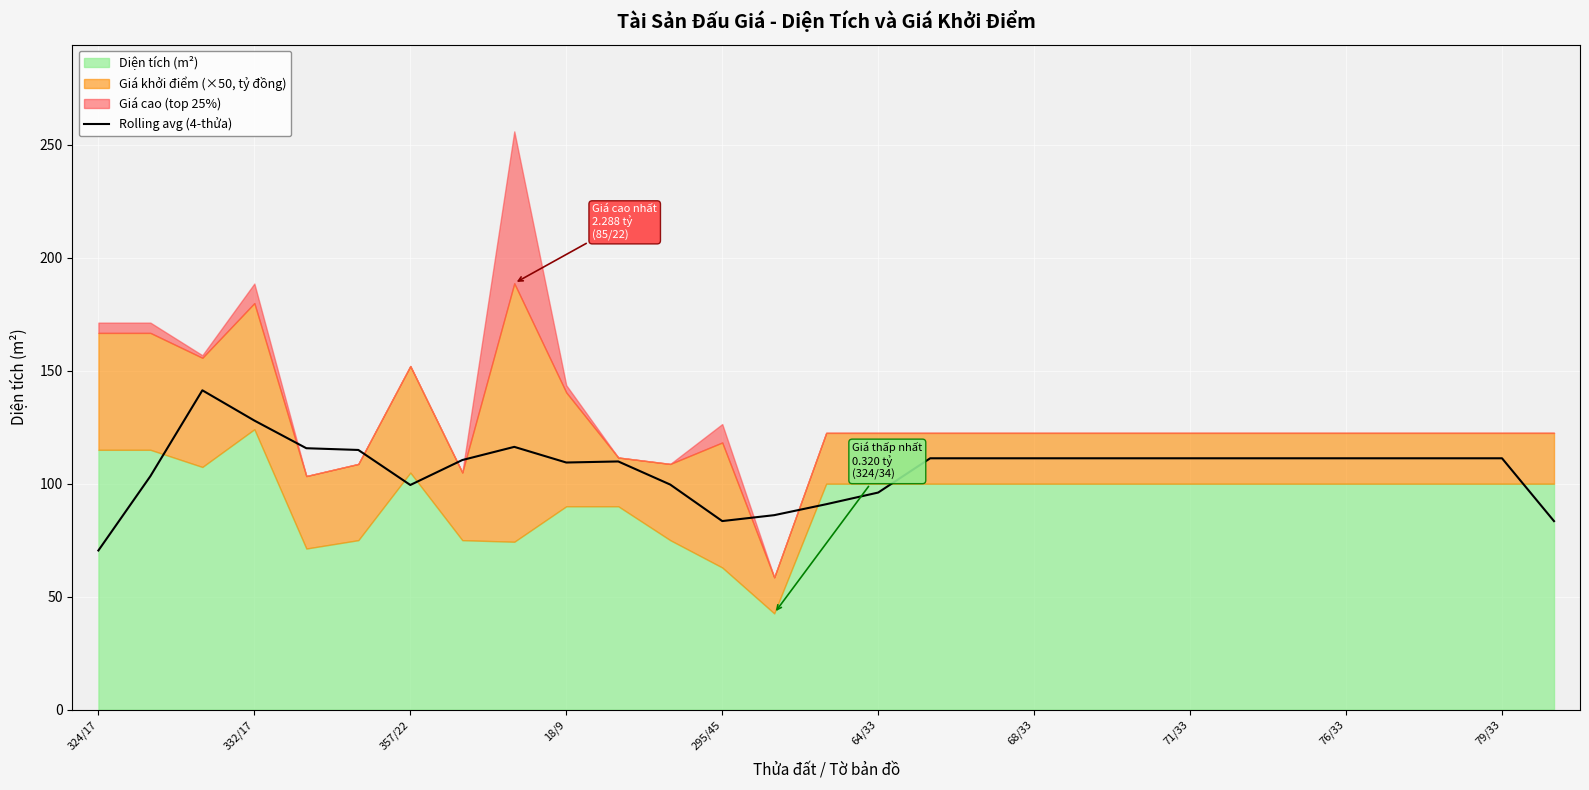

How many data points does each series have?

29